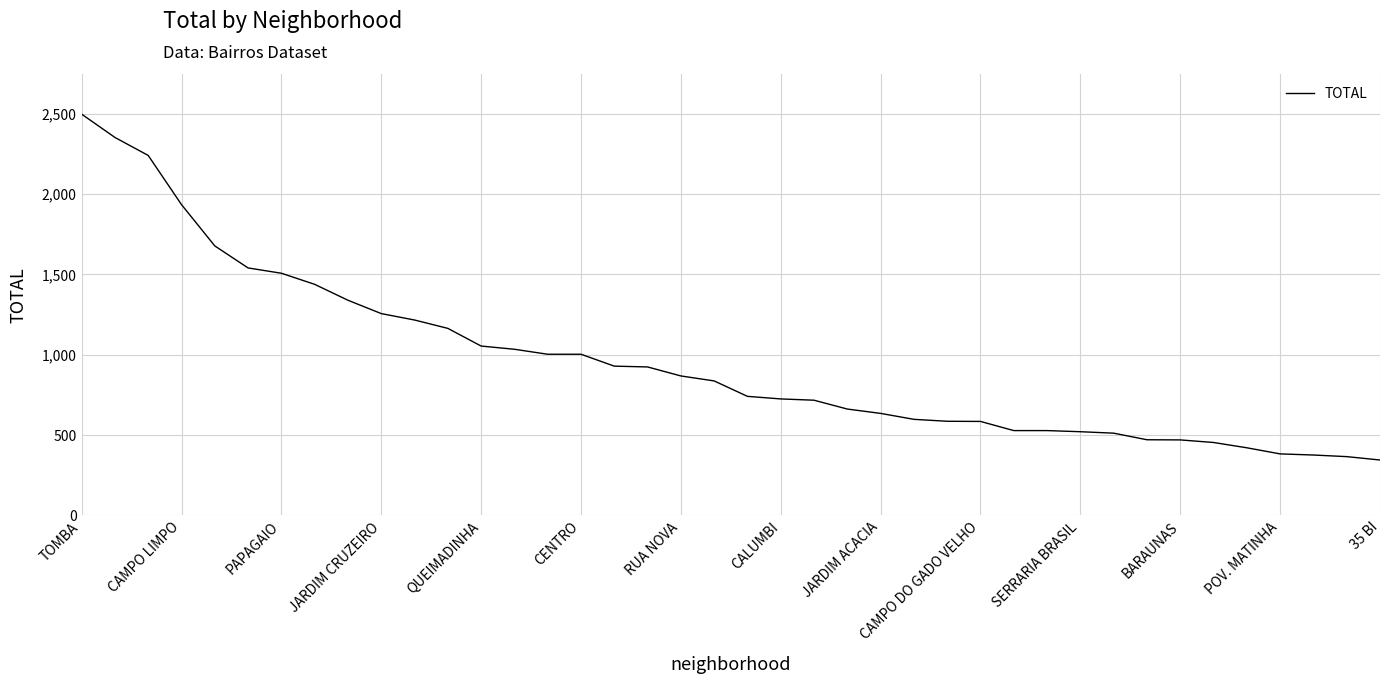

What is the difference between the maximum and minimum values?

2152